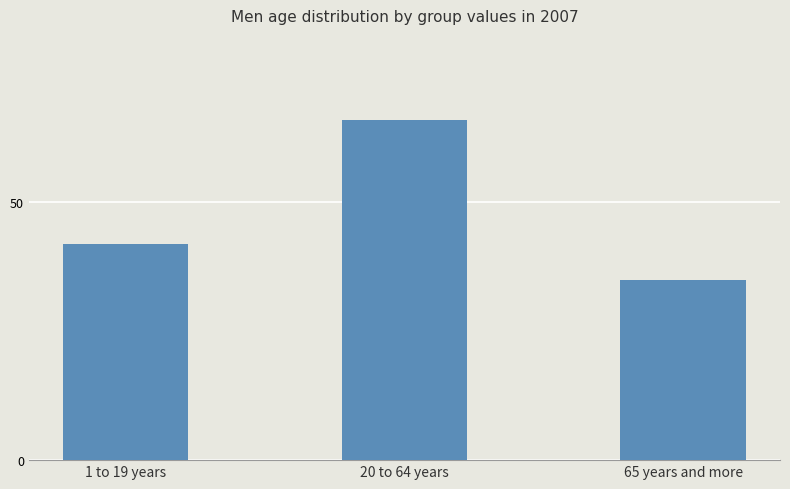

Approximately how many times larger is the value at 20 to 64 years compared to 65 years and more?

1.9